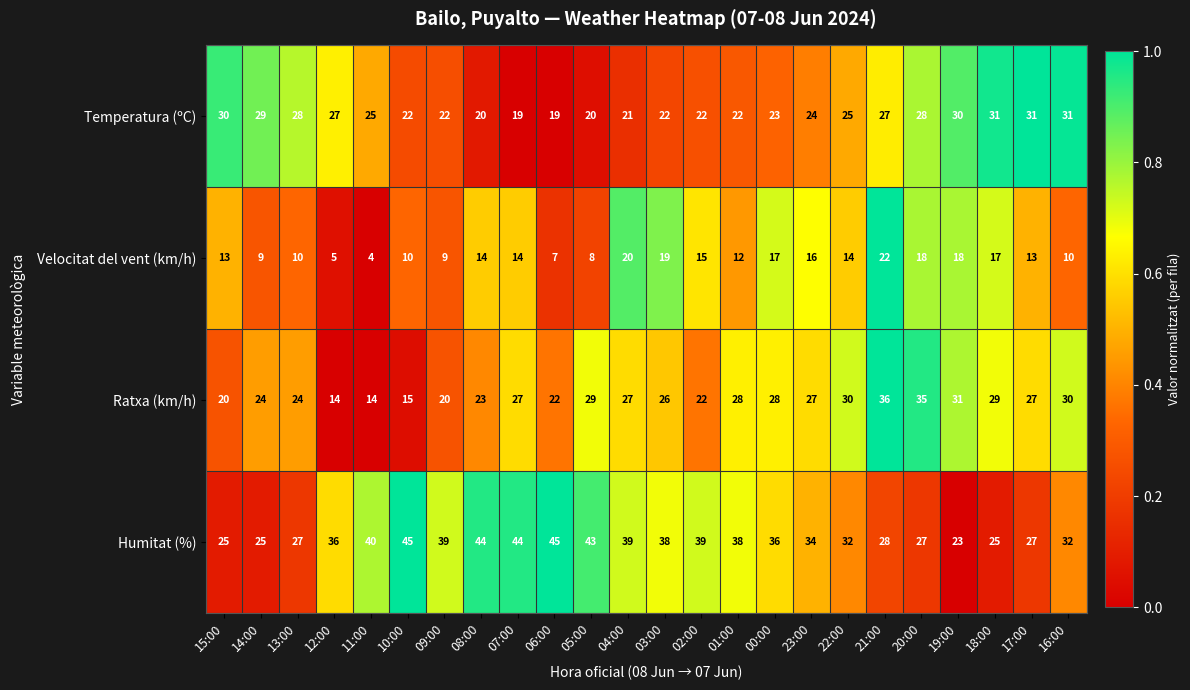

Between 22:00 and 19:00, which series saw the biggest shift?

Humitat (%)